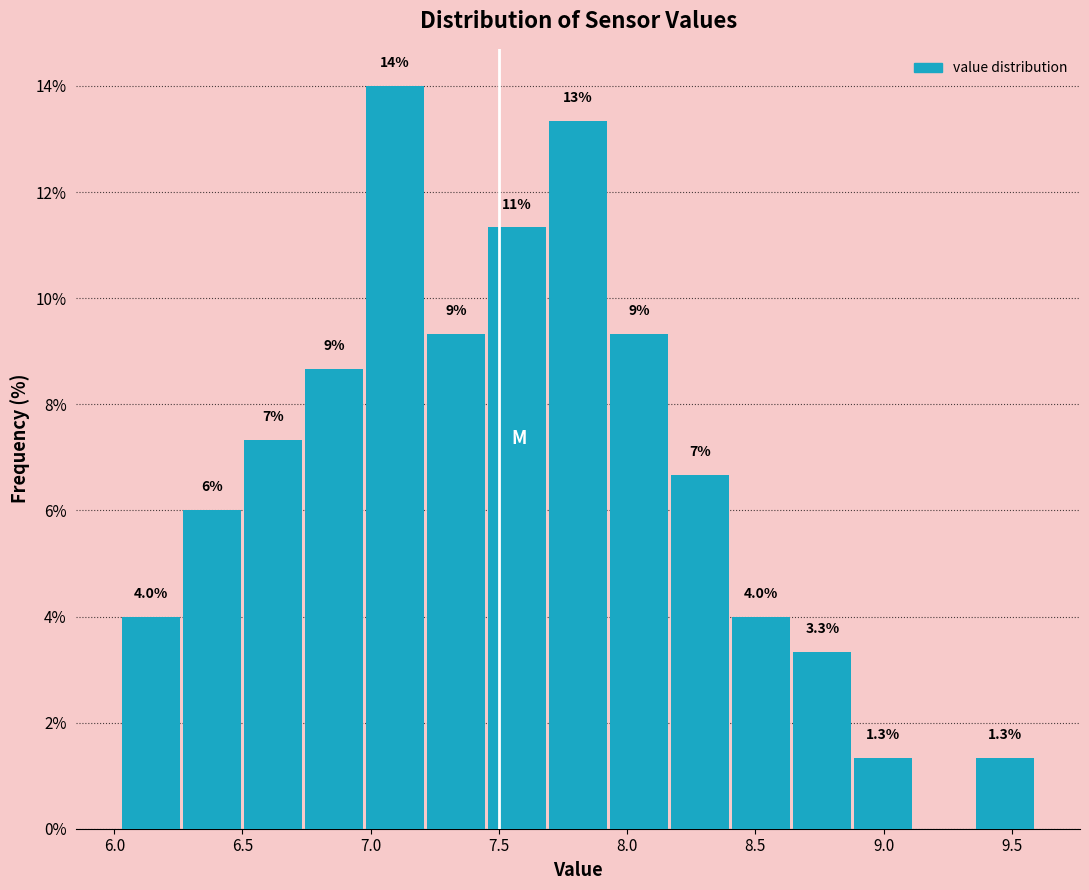

Over which range of the x-axis is the bar tallest?

7.00 to 7.20